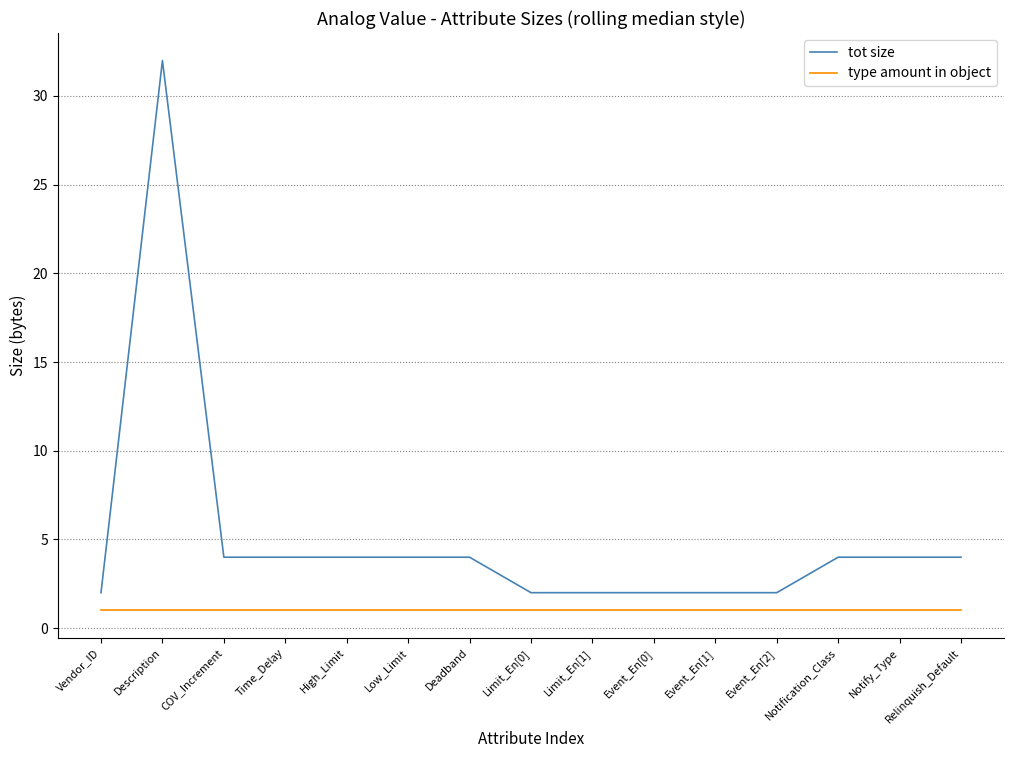

The value of tot size at Time_Delay is 4. True or false?

True